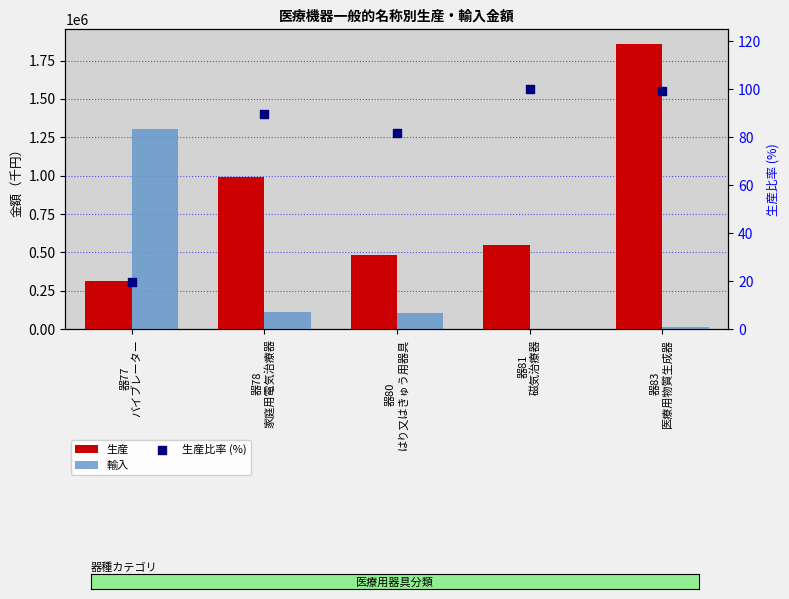

Which series has the largest Y range (max minus min)?

生産